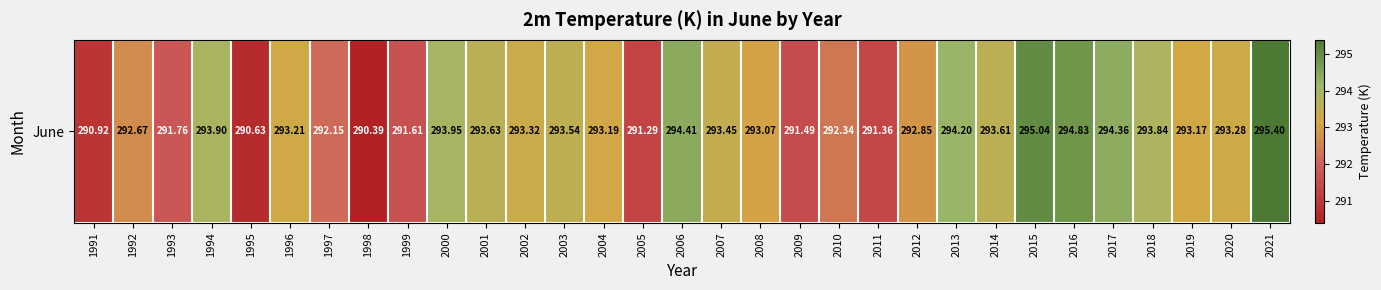

What is the change in value from 2012 to 2017?

+1.5